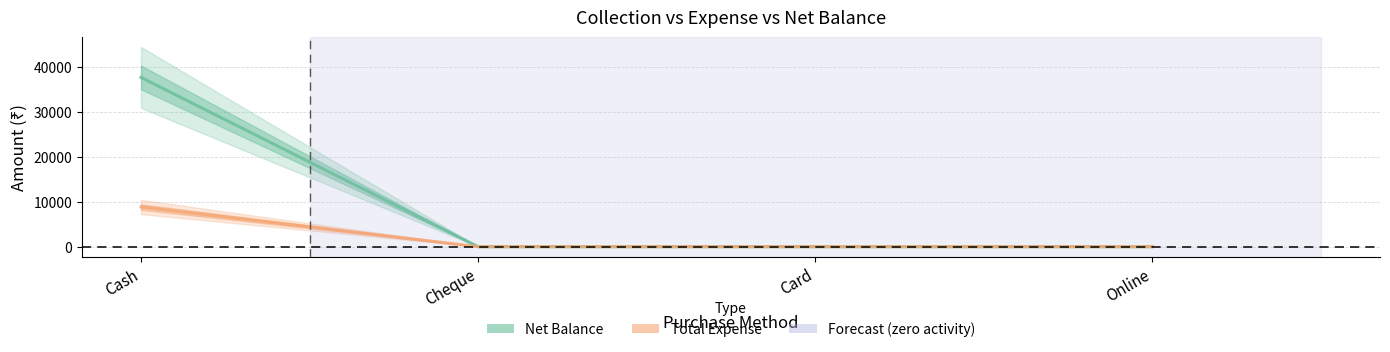

True or false: Net Balance and Total Expense cross at least once.

False